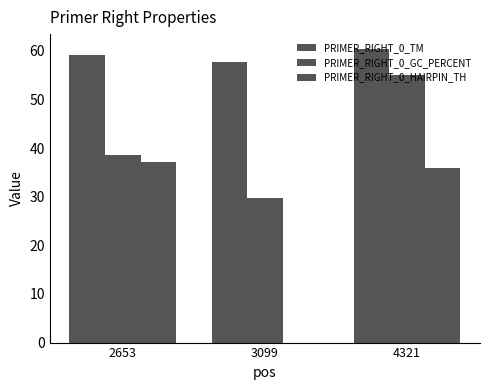

What is the lowest value of the PRIMER_RIGHT_0_TM series?

57.6